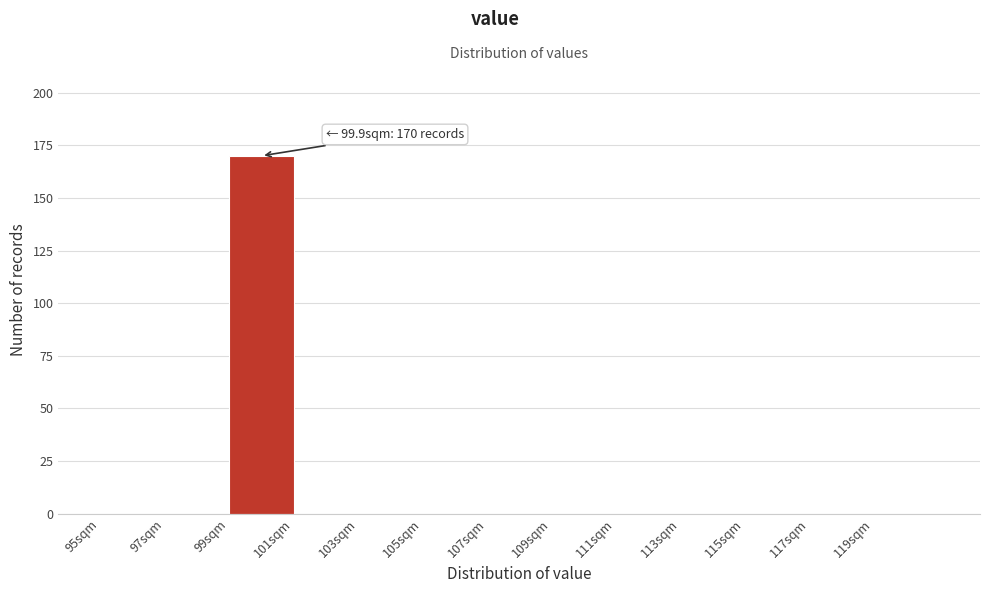

Which range on the x-axis has the tallest bar?

99 to 101